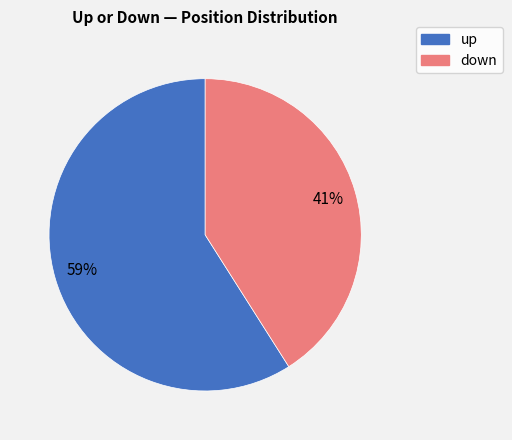

Count the number of slices in the pie.

2